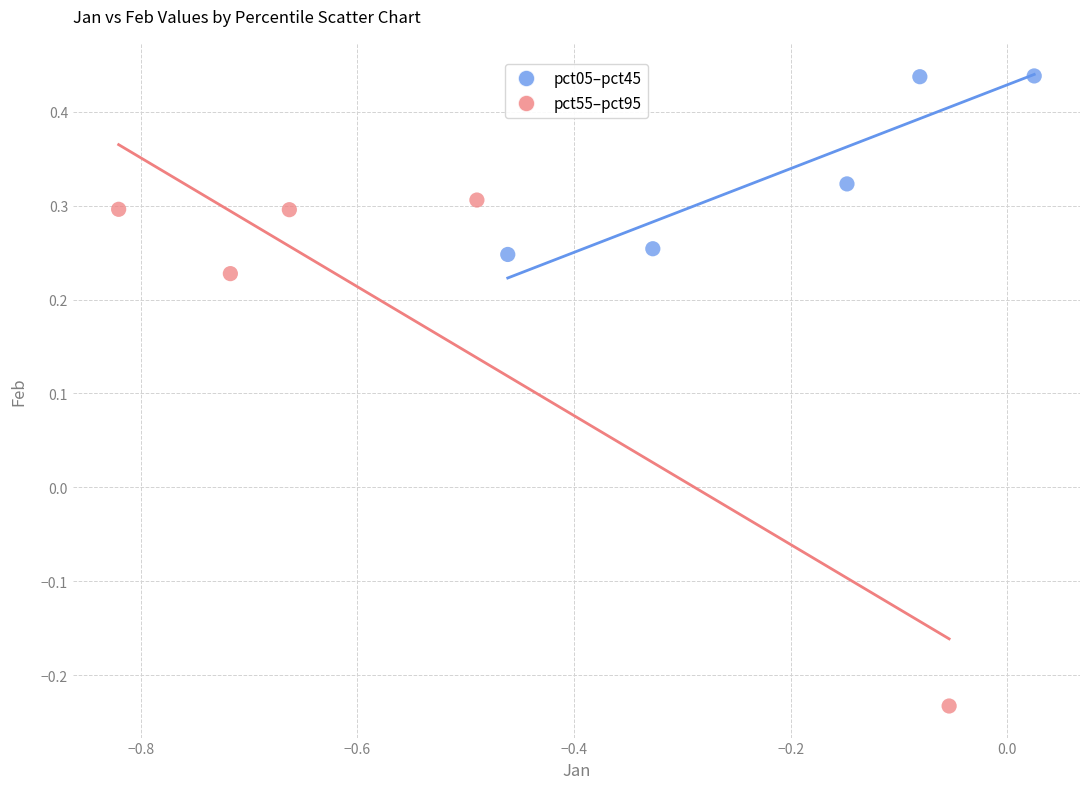

Which series has the largest Y range (max minus min)?

pct55–pct95